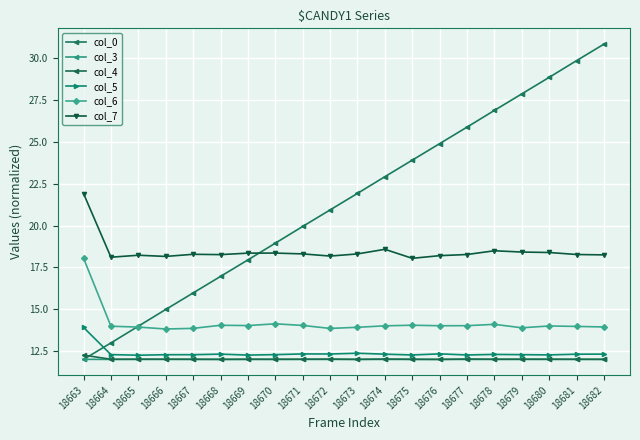

What is the lowest value of the col_3 series?

12.0